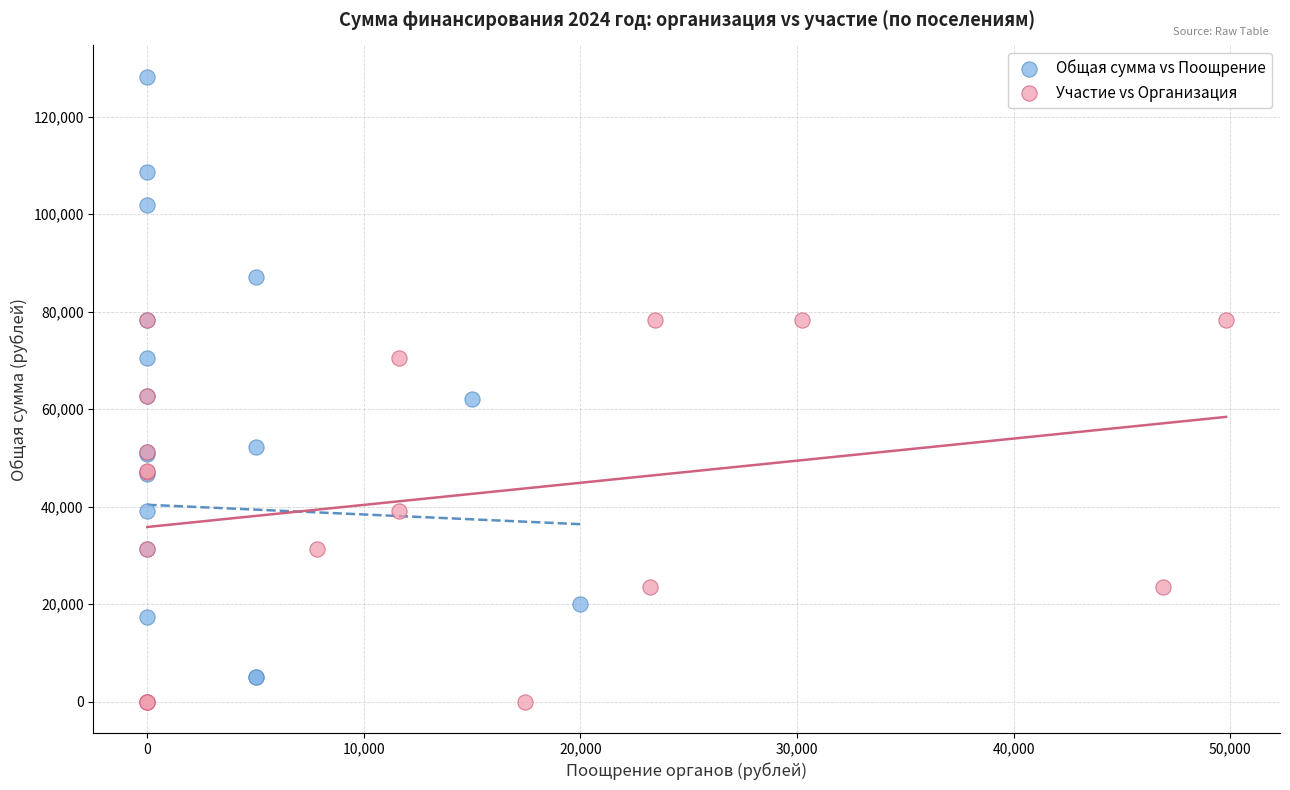

What are all the series names shown in the legend?

Общая сумма vs Поощрение, Участие vs Организация